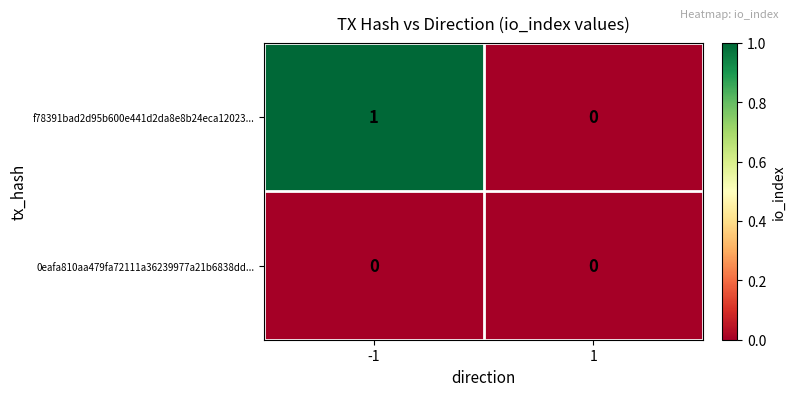

Between -1 and 1, which series saw the biggest shift?

f78391bad2d95b600e441d2da8e8b24eca12023...